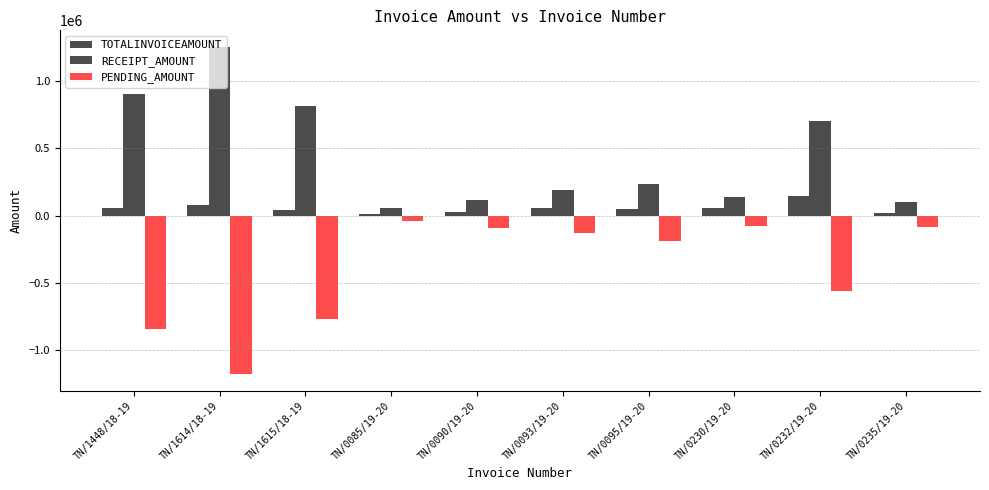

Which category has the lowest value in the TOTALINVOICEAMOUNT series?

TN/0085/19-20